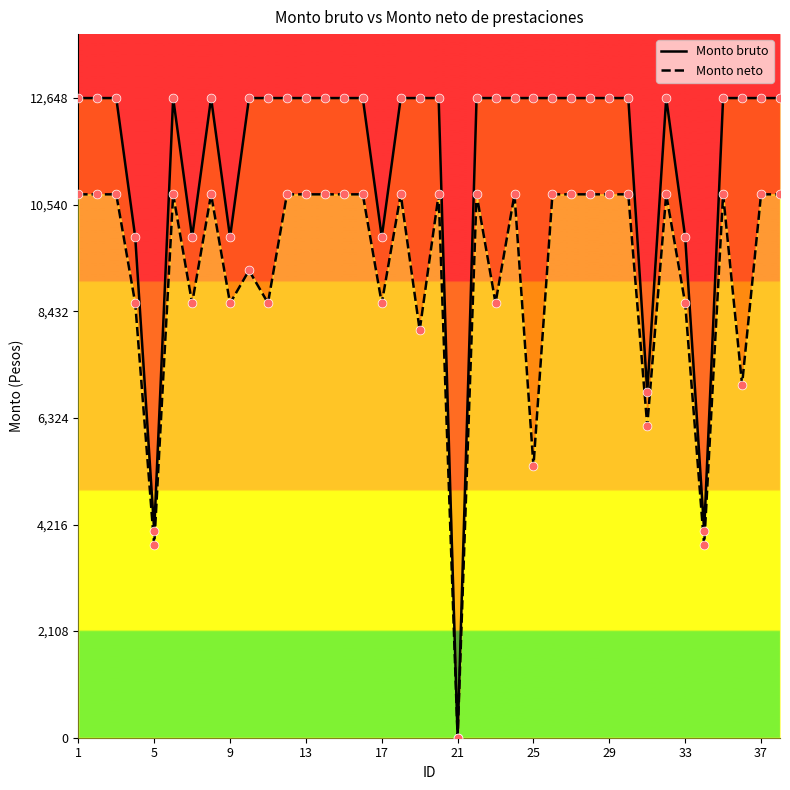

At how many categories does at least one series exceed 10041?

29